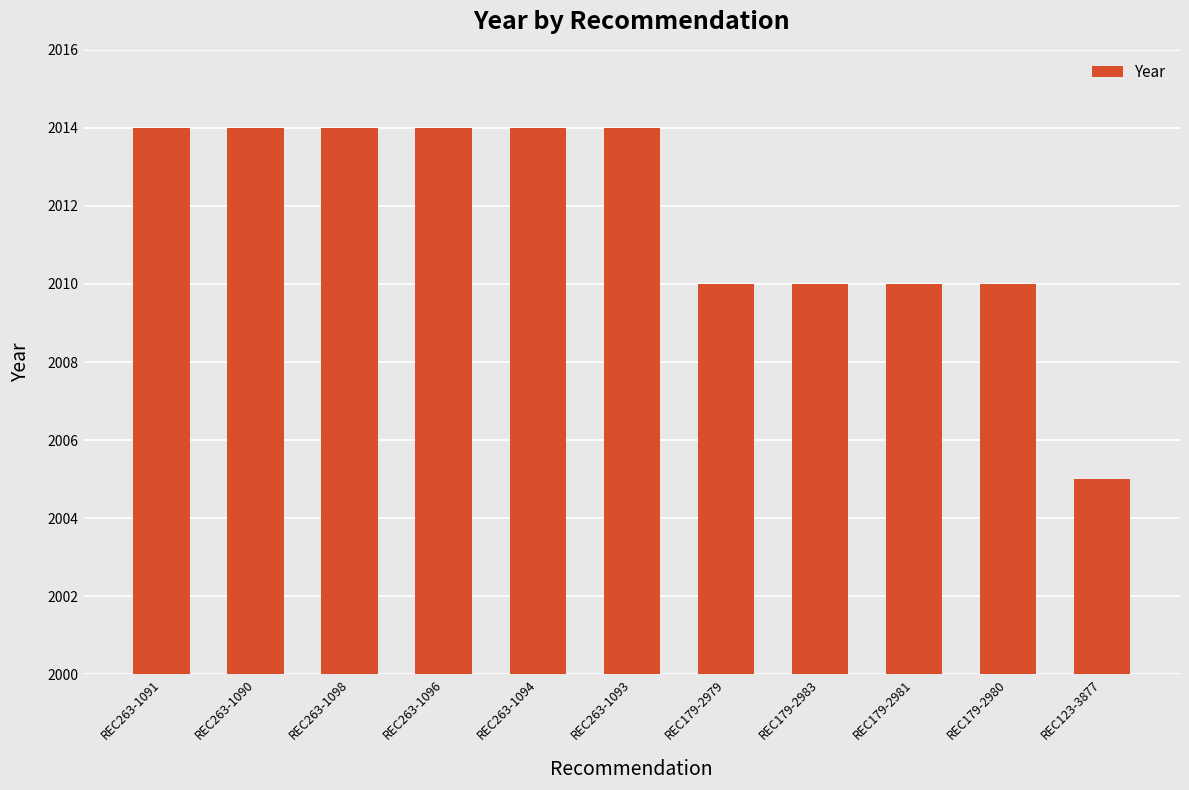

How many distinct data groups are displayed?

1